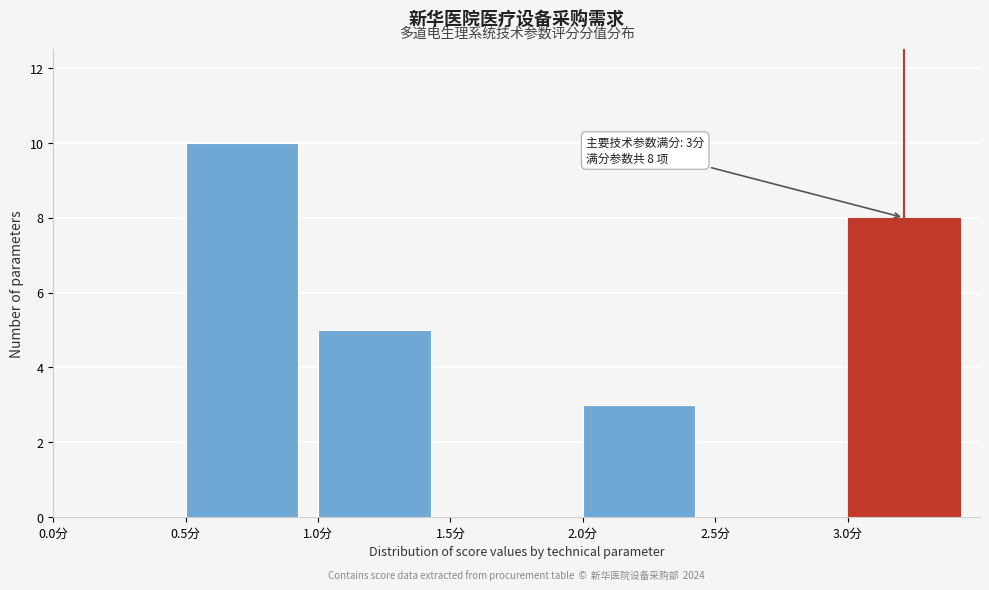

Over which range of the x-axis is the bar tallest?

0.5 to 1.0